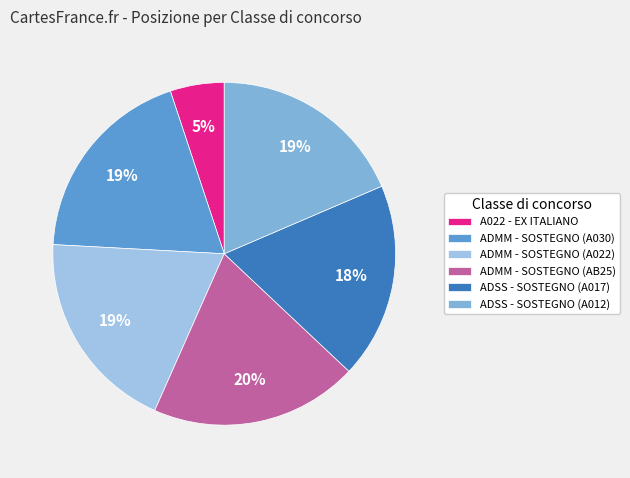

To the nearest percent, what is the average slice percentage?

17%